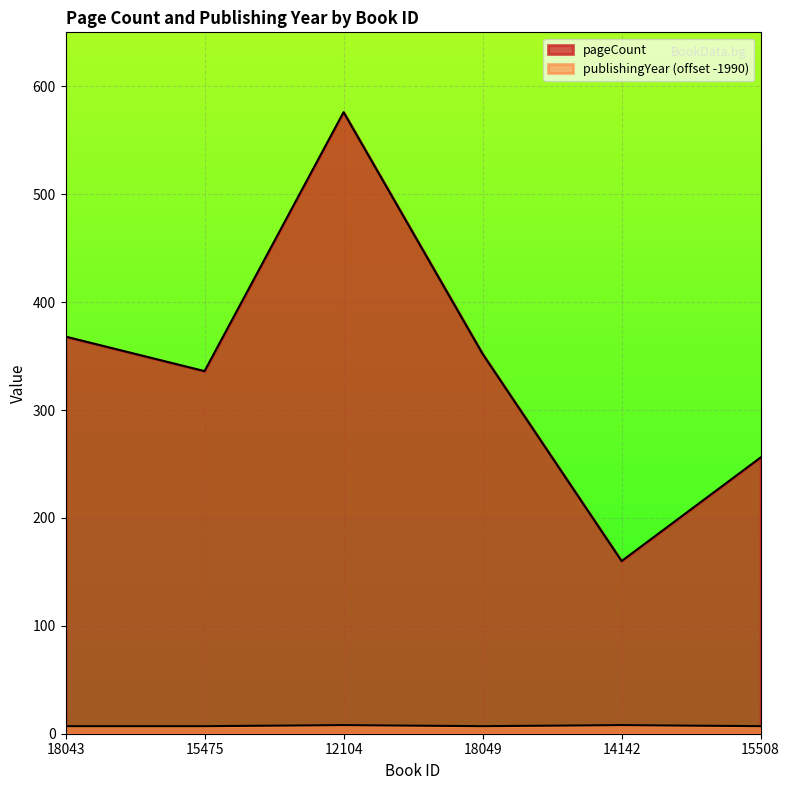

What is the label of the 3rd point from the right?

18049